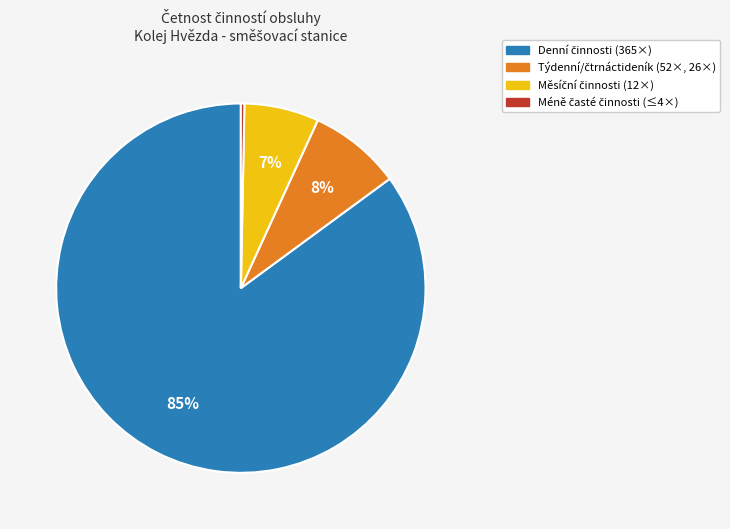

To the nearest percent, what is the difference between the largest and smallest slice percentages?

85%